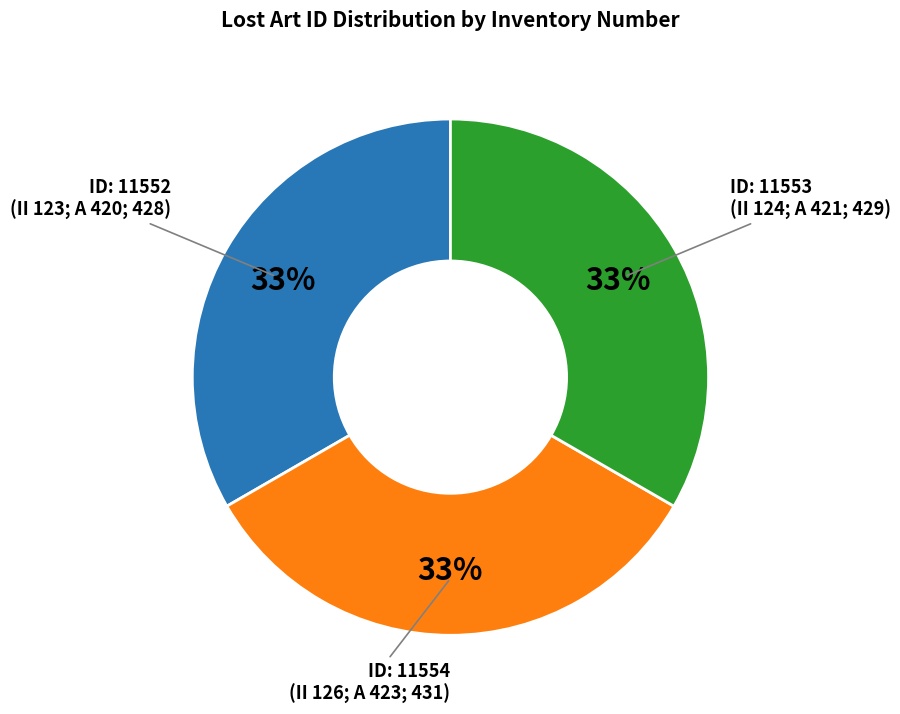

Is there a majority slice in this chart?

No